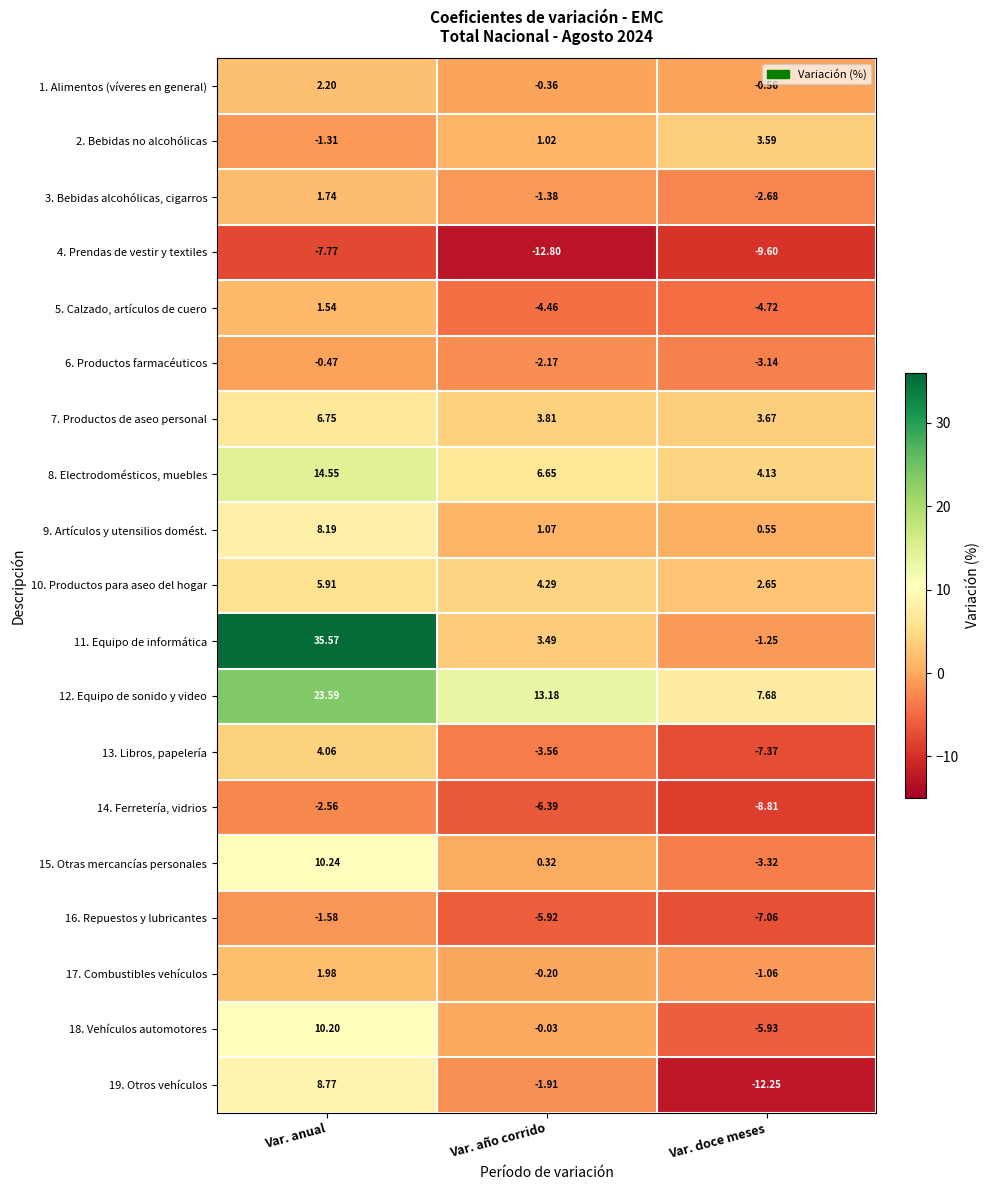

Rank the series by their maximum value, from highest to lowest.

11. Equipo de informática, 12. Equipo de sonido y video, 8. Electrodomésticos, muebles, 15. Otras mercancías personales, 18. Vehículos automotores, 19. Otros vehículos, 9. Artículos y utensilios domést., 7. Productos de aseo personal, 10. Productos para aseo del hogar, 13. Libros, papelería, 2. Bebidas no alcohólicas, 1. Alimentos (víveres en general), 17. Combustibles vehículos, 3. Bebidas alcohólicas, cigarros, 5. Calzado, artículos de cuero, 6. Productos farmacéuticos, 16. Repuestos y lubricantes, 14. Ferretería, vidrios, 4. Prendas de vestir y textiles